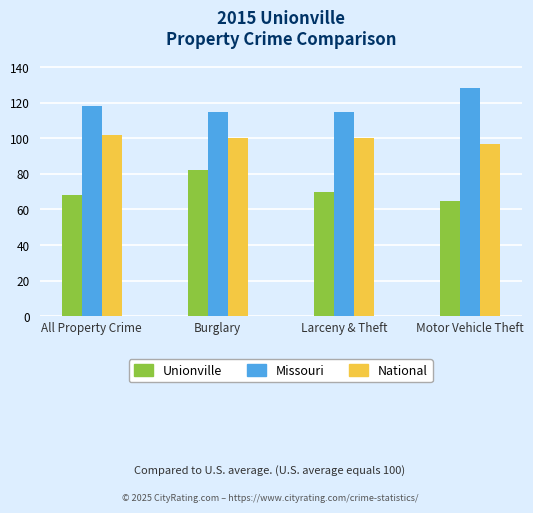

What is the approximate value of Missouri at Larceny & Theft, to the nearest 5?

115